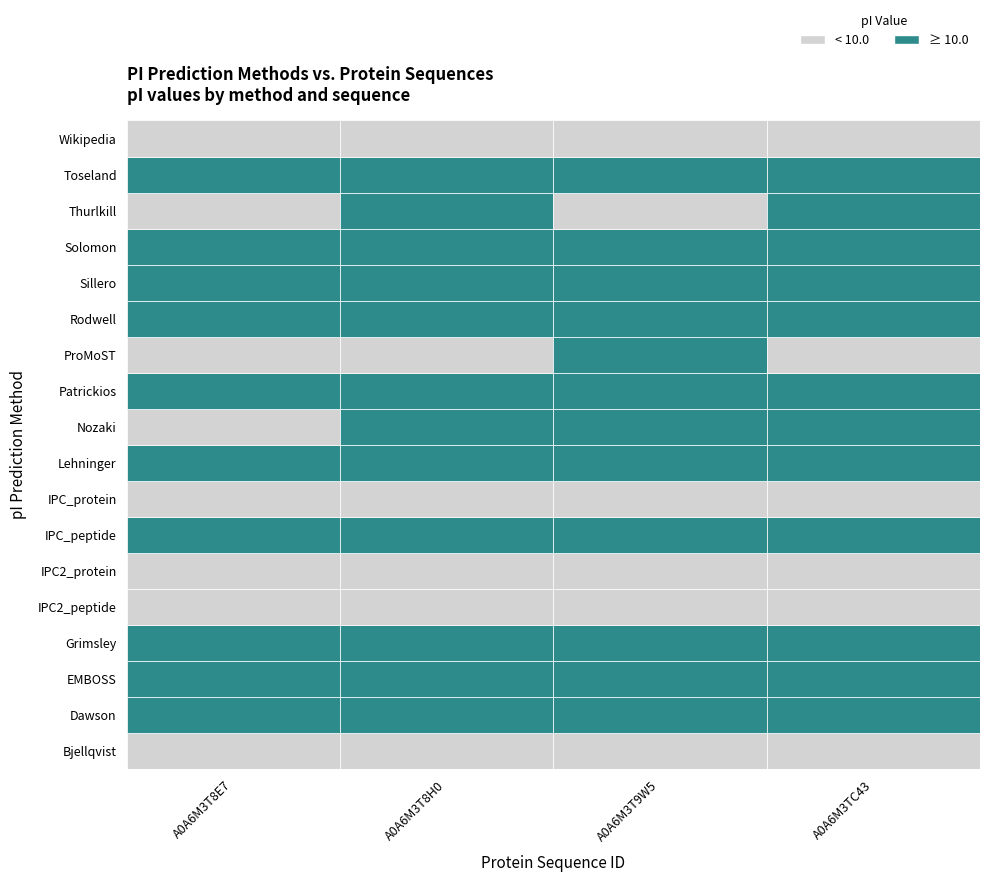

What is the spread (max minus min) of values at Dawson?

1.9